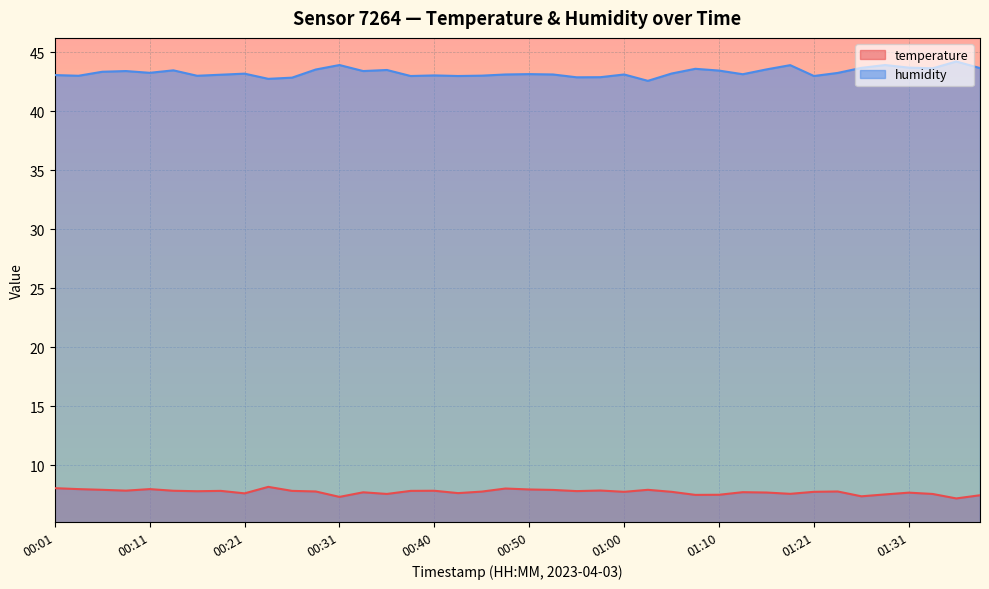

What is the value of the temperature point at the 23rd from the left?

7.8